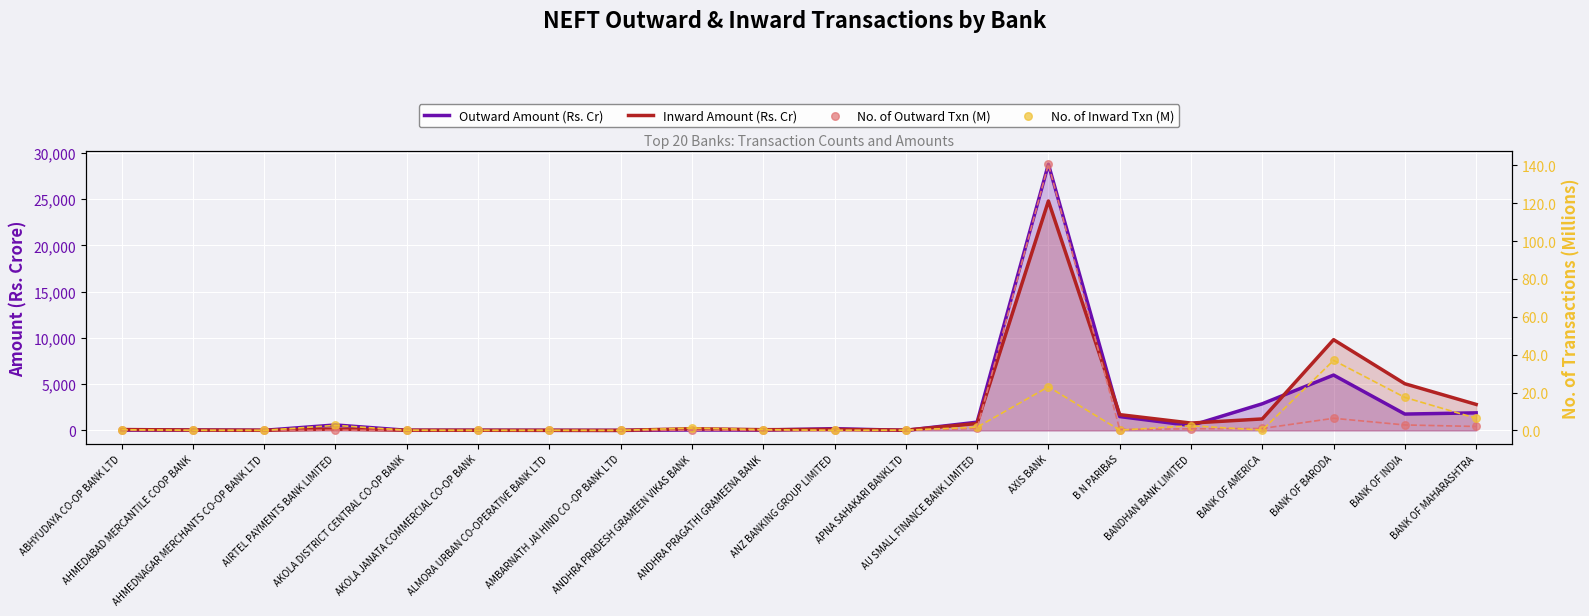

Which series has the largest total across all categories?

Inward Amount (Rs. Cr)